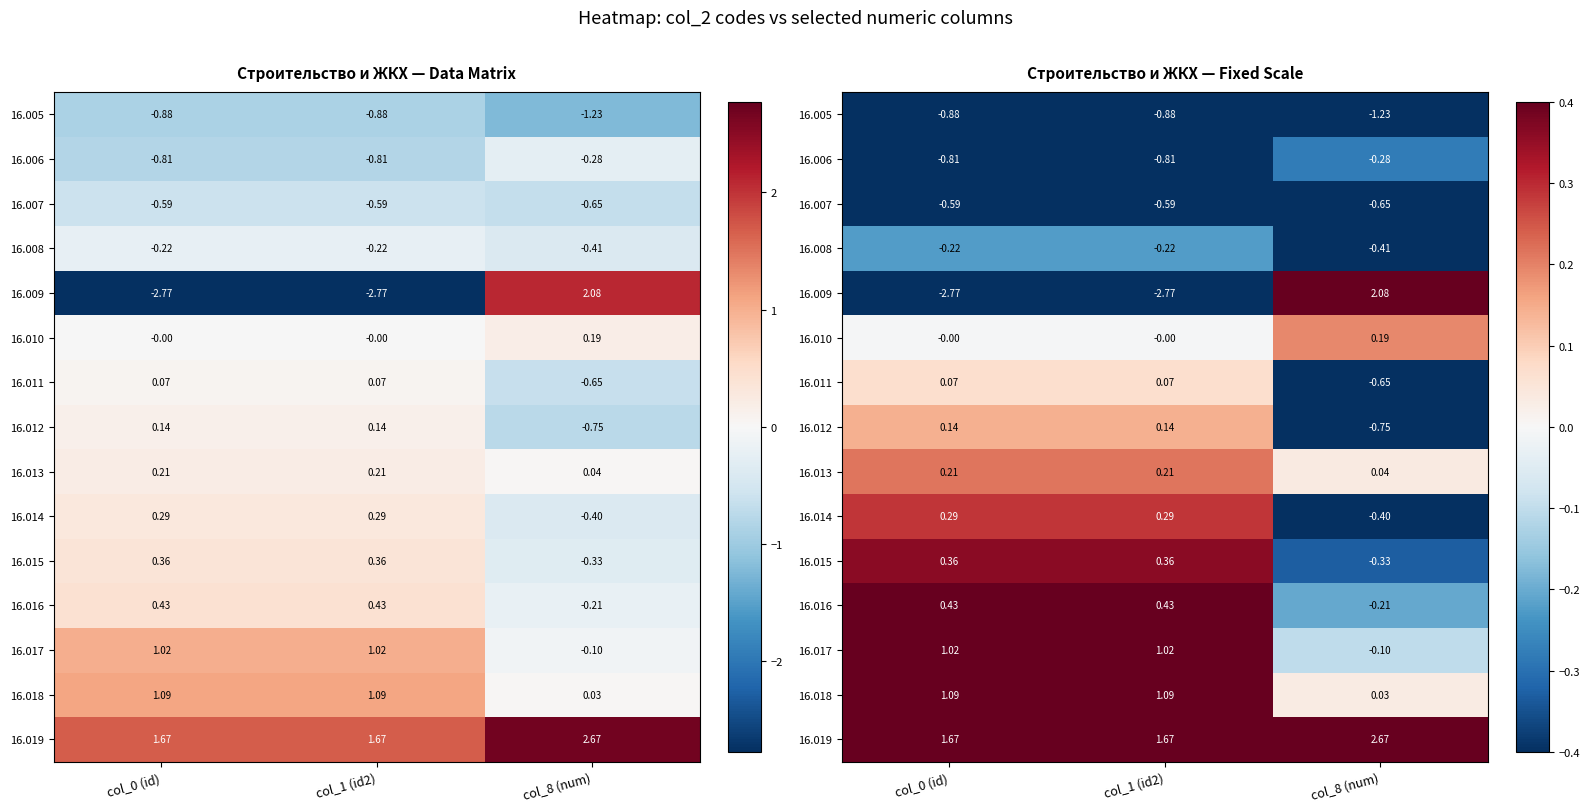

At how many categories does at least one series exceed 1?

3